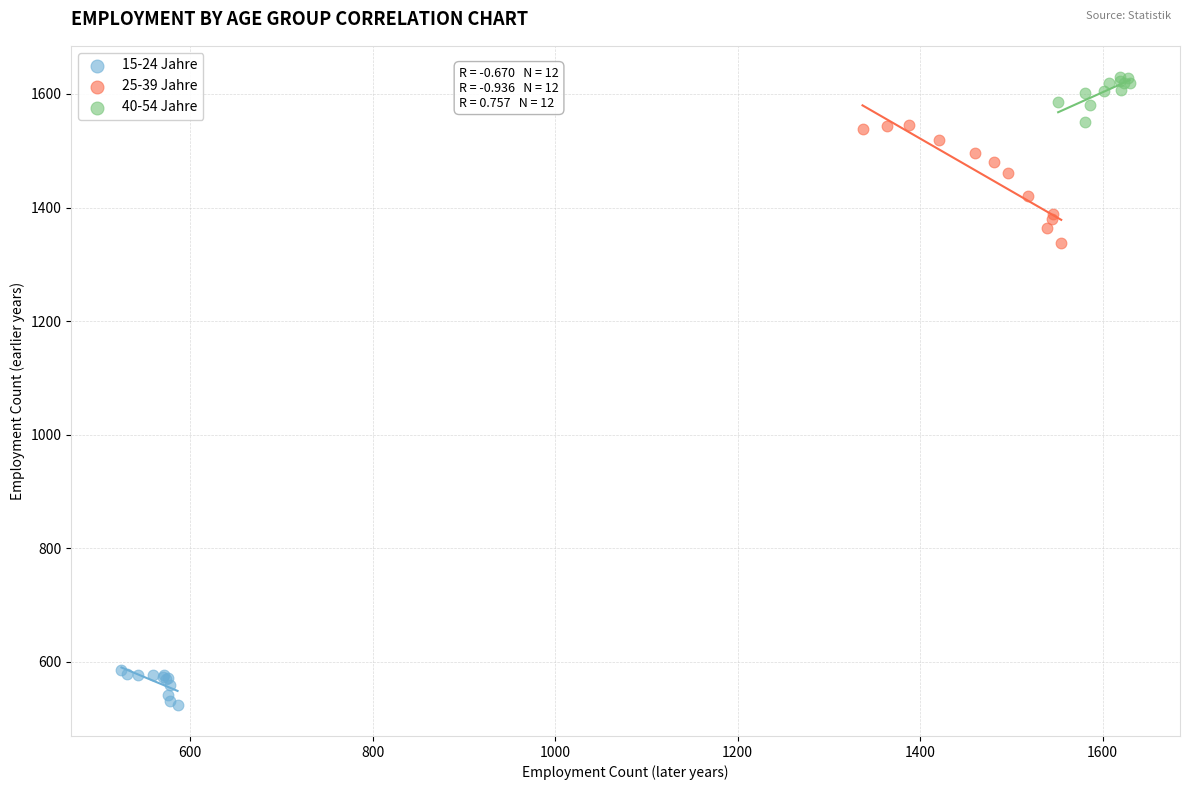

Which series contains the highest Y value?

40-54 Jahre